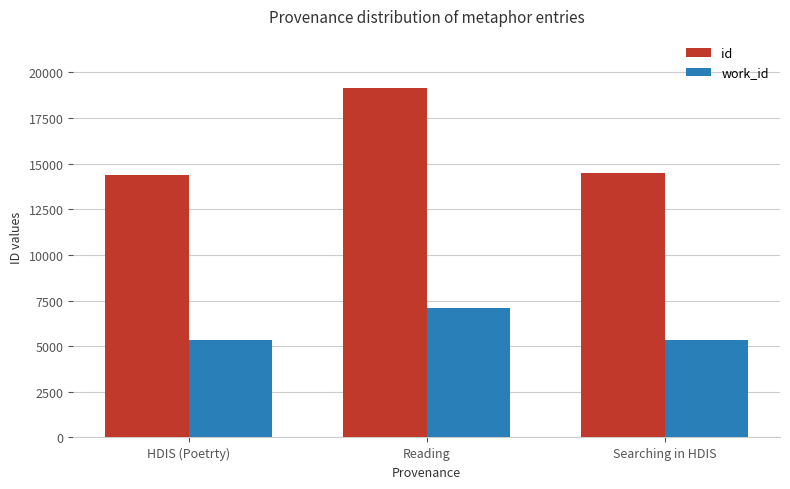

The value of work_id at HDIS (Poetrty) is 8733. True or false?

False